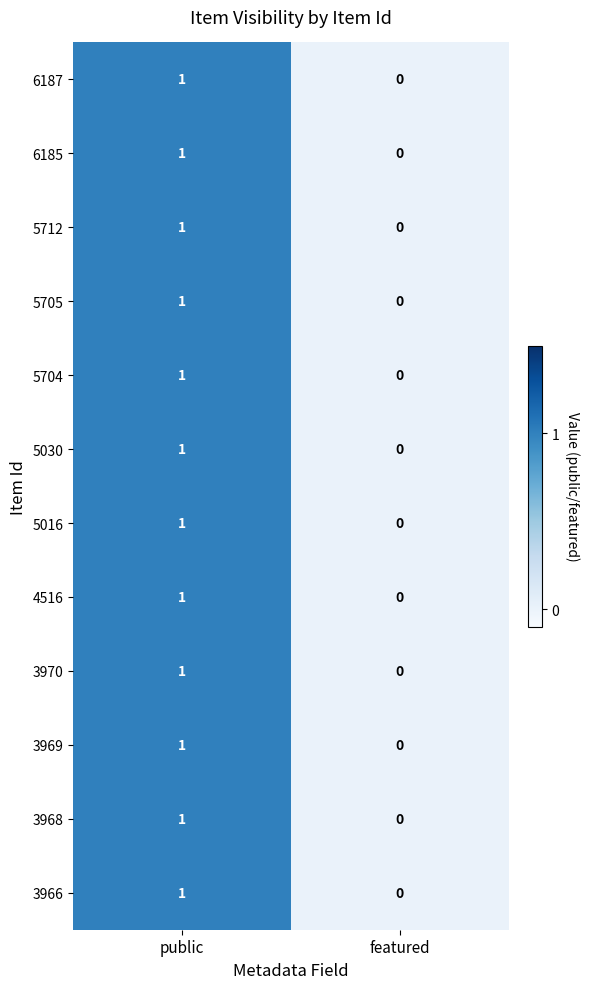

At which category is the sum across all series the highest?

public